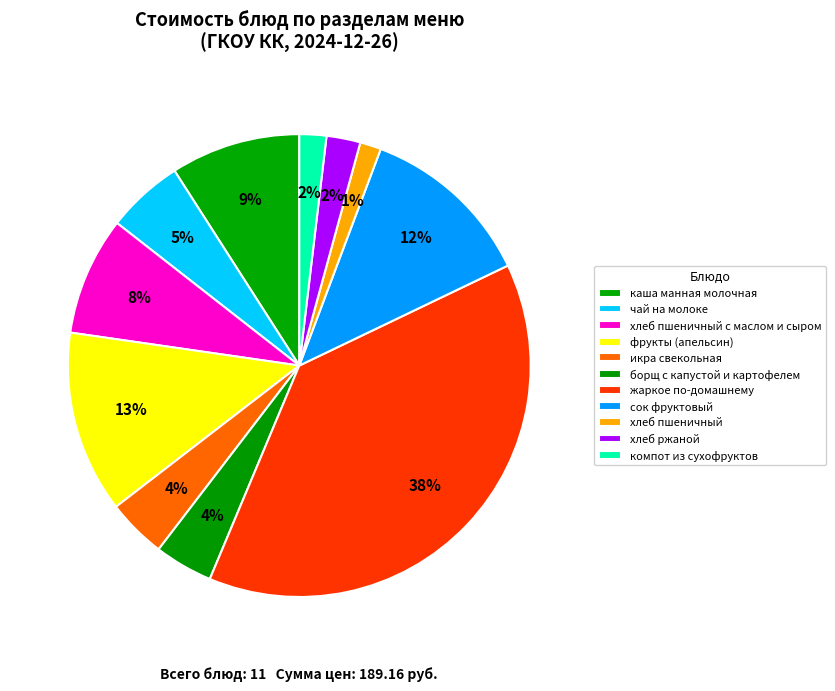

How many slices are in this pie chart?

11